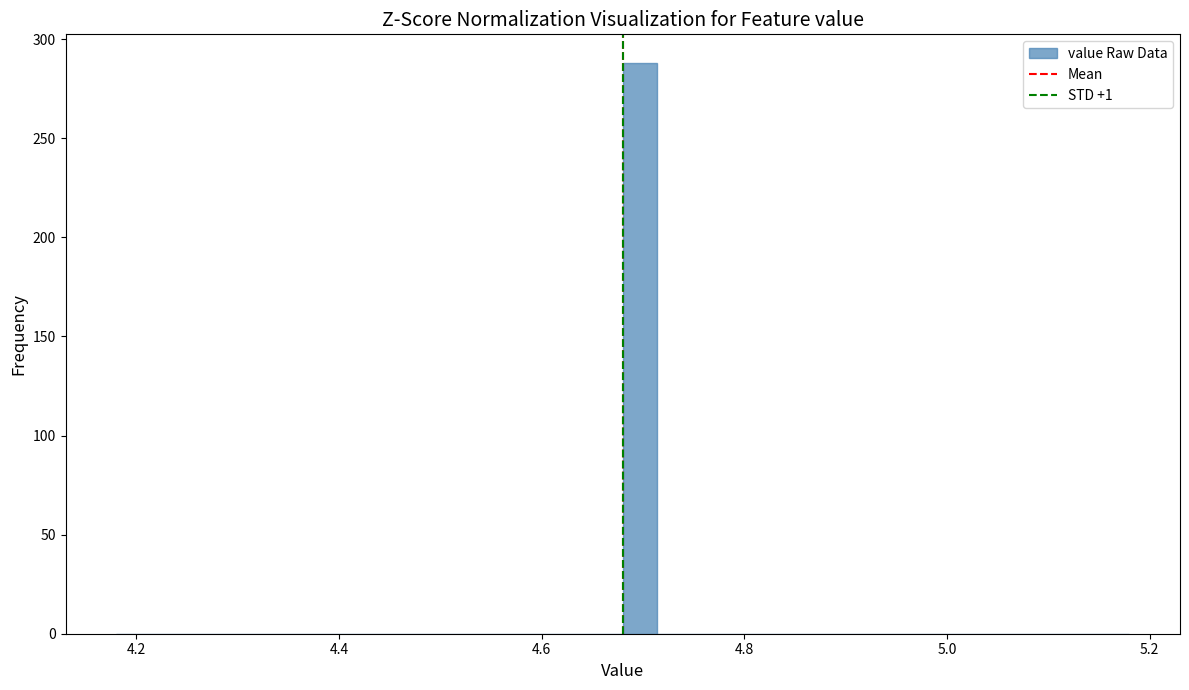

Around what value on the x-axis is the tallest bar? Give the approximate position of its centre, as read against the axis.

4.70